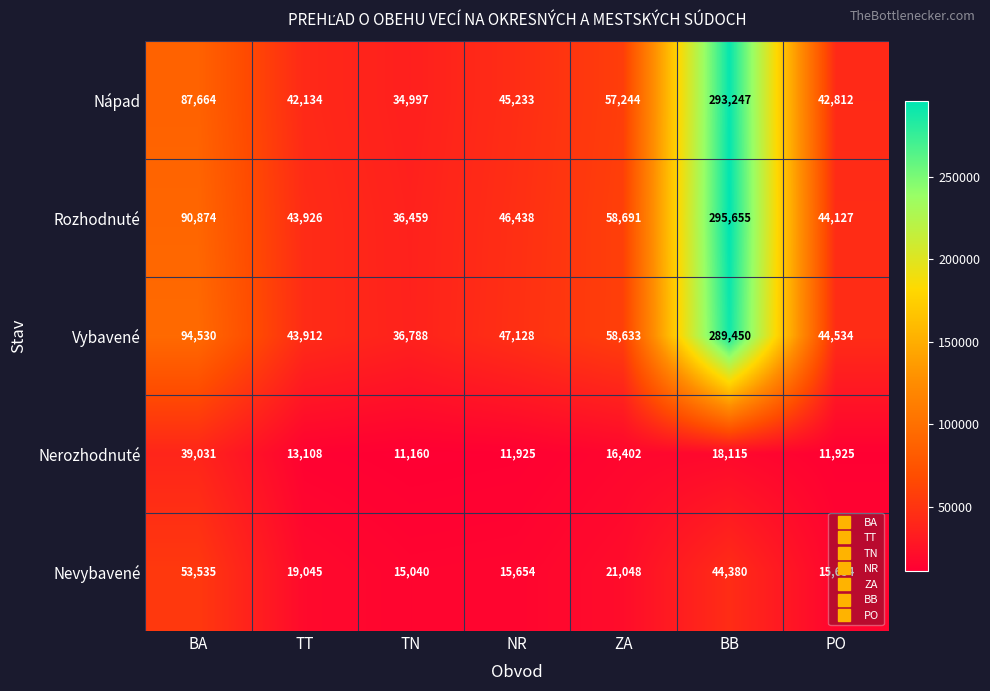

Where does the Rozhodnuté series first go above 46438?

BA